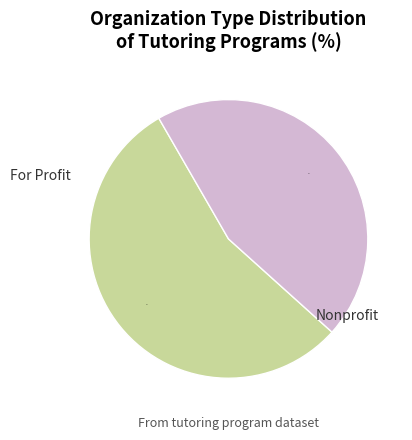

To the nearest percent, what is the difference between the largest and smallest slice percentages?

10%